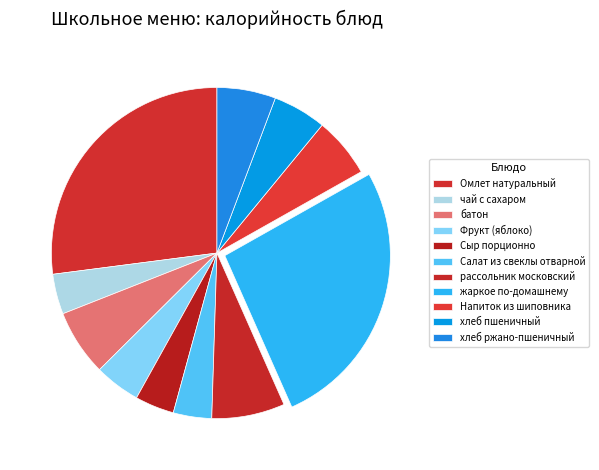

How many segments does this pie chart have?

11